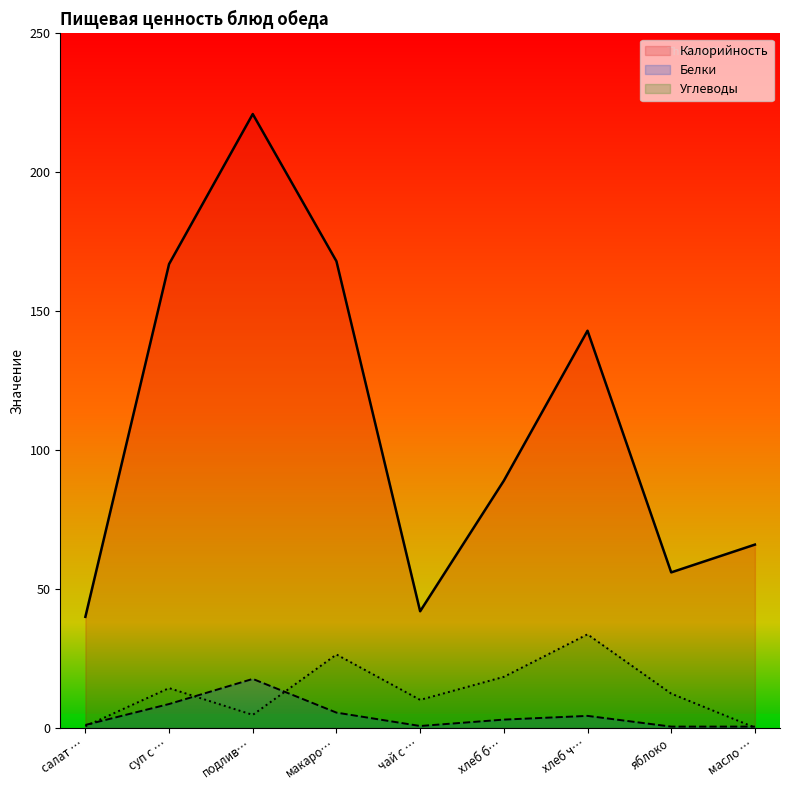

Rank the series by their maximum value, from highest to lowest.

Калорийность, Углеводы, Белки